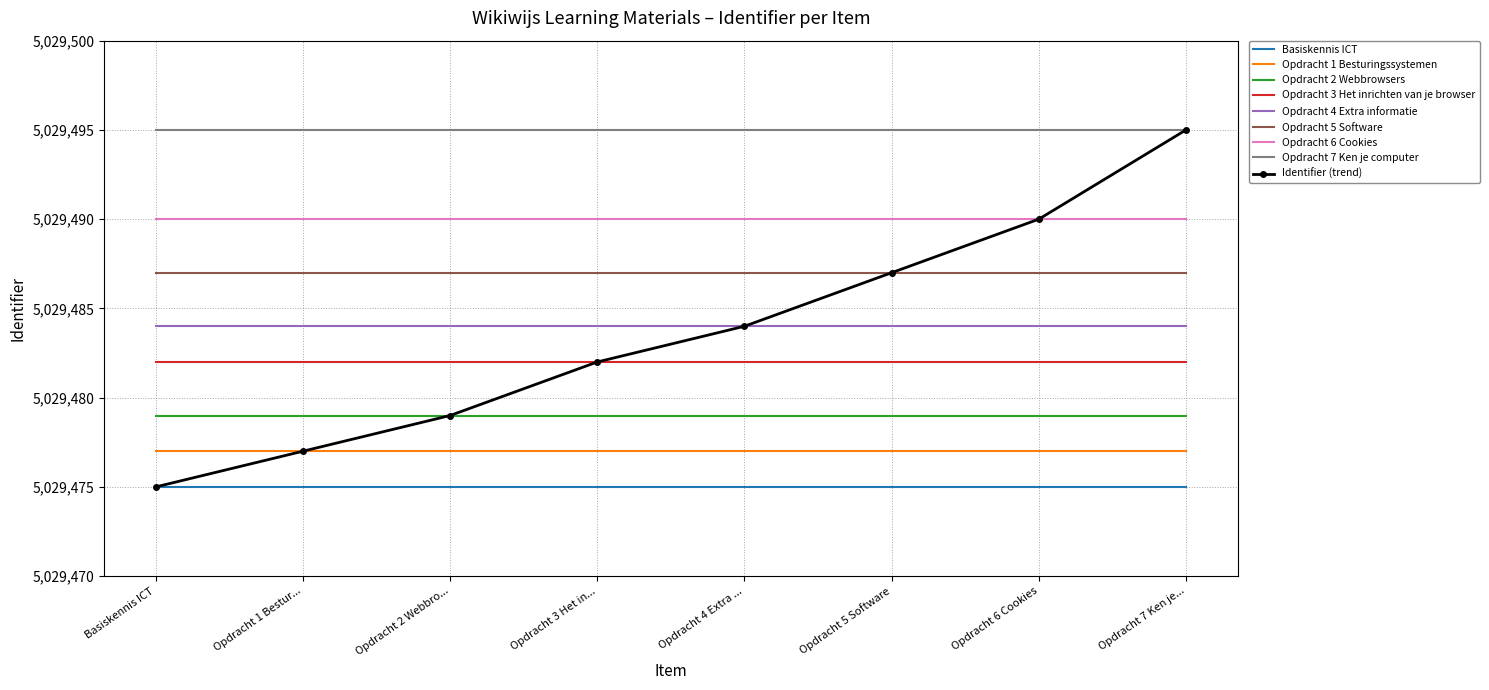

What position from the right is Opdracht 4 Extra ...?

4